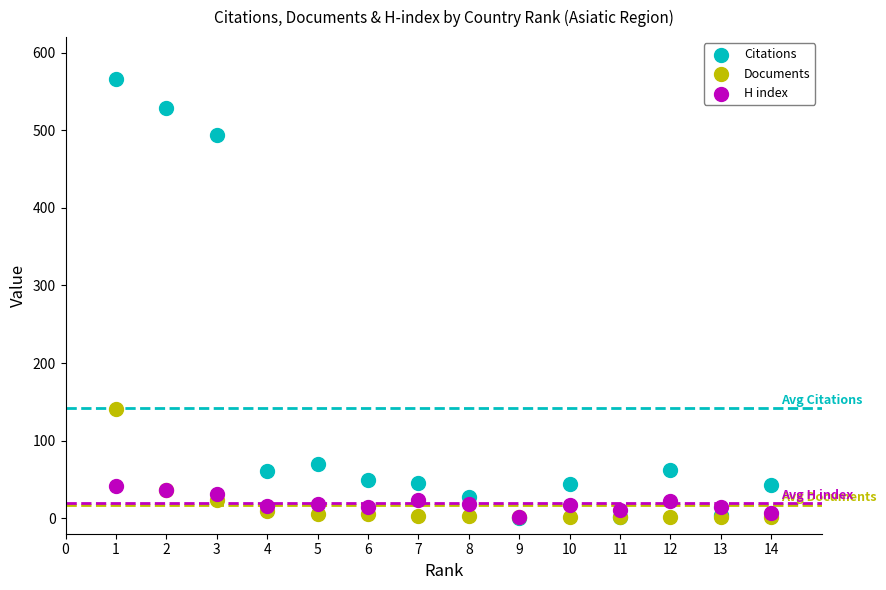

Across all series, what Y value is closest to 283?

141